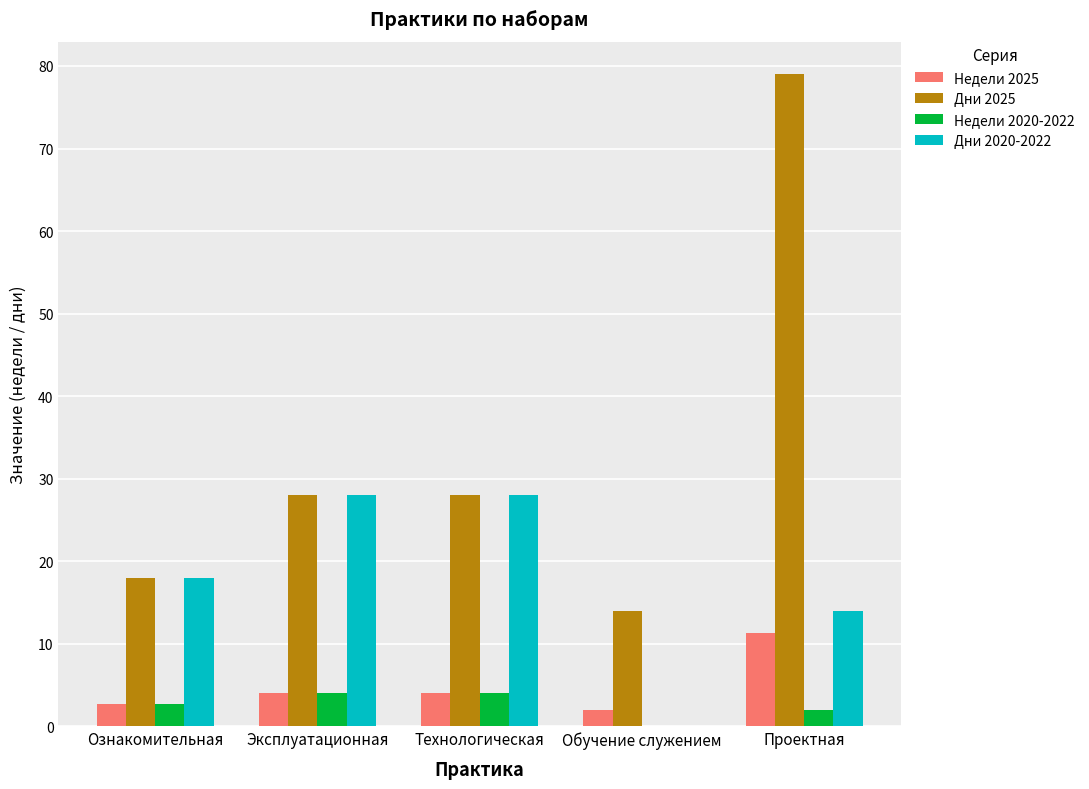

Which series changed the most between Эксплуатационная and Проектная?

Дни 2025